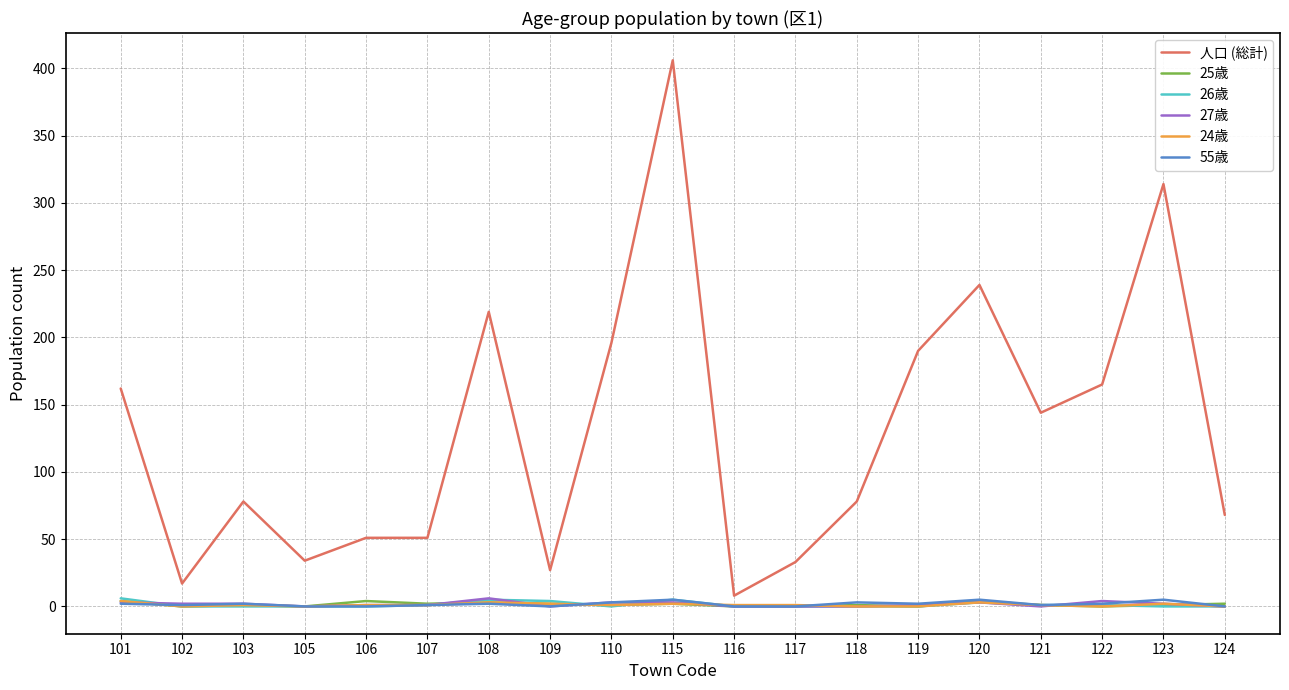

At which label does 人口 (総計) reach its peak?

115